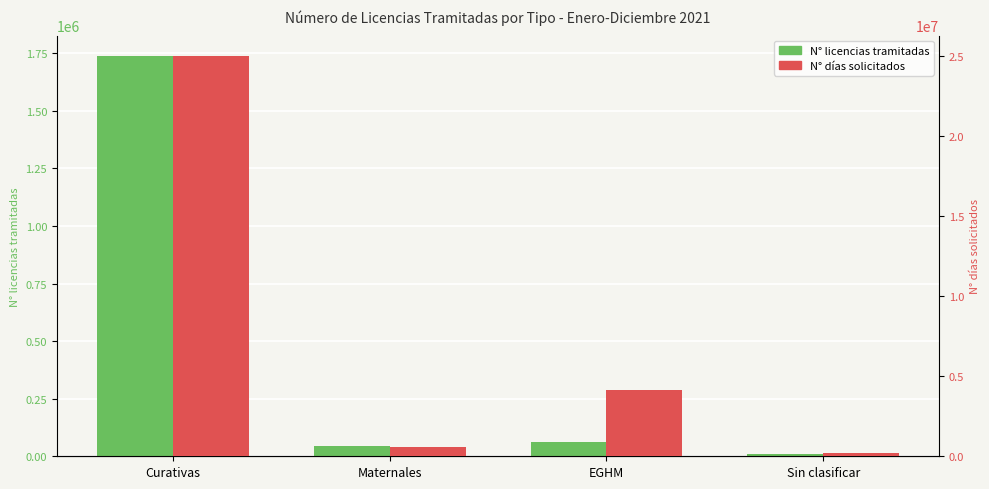

At how many categories does at least one series exceed 15376638?

1